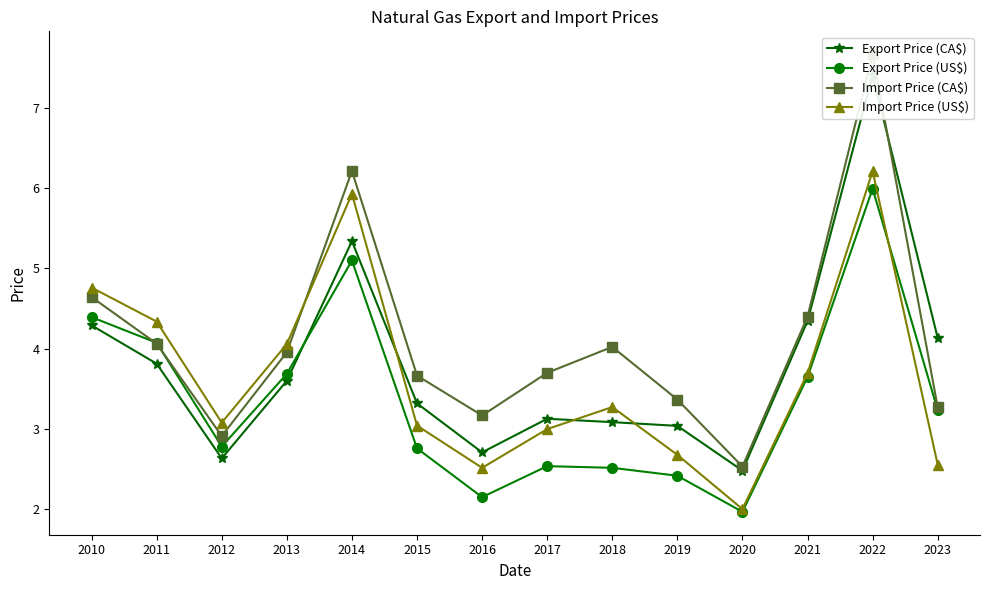

What is the sum of the Import Price (US$) values at 2015 and 2023?

5.6